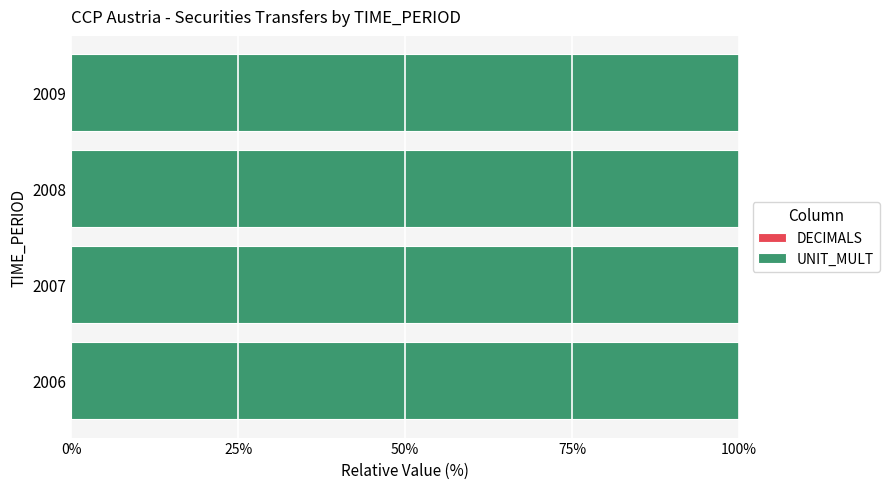

Read the UNIT_MULT value at 2009.

6